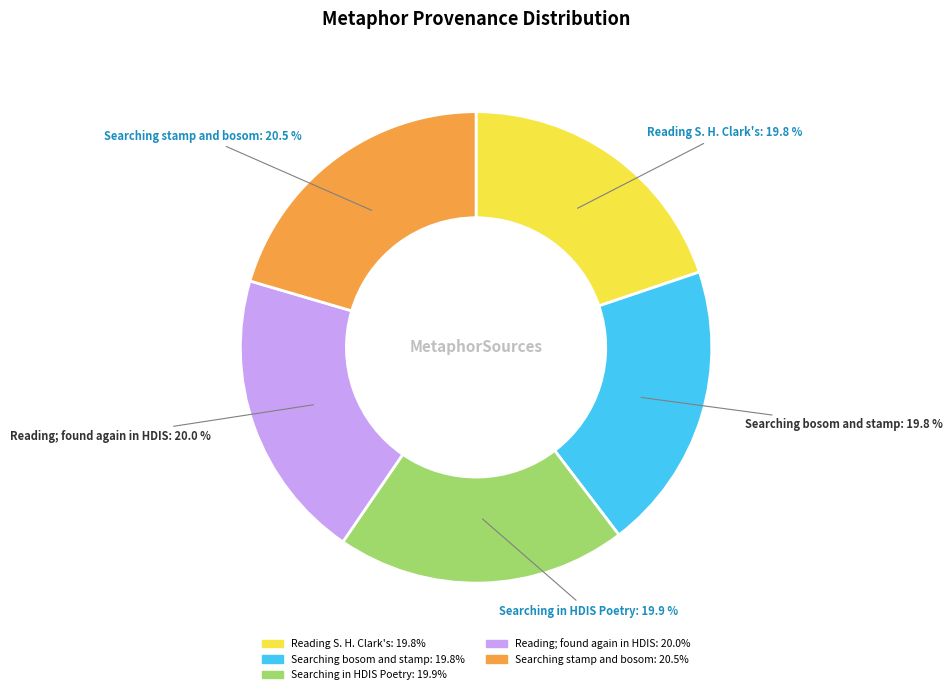

To the nearest percent, what portion does Searching in HDIS Poetry represent?

20%